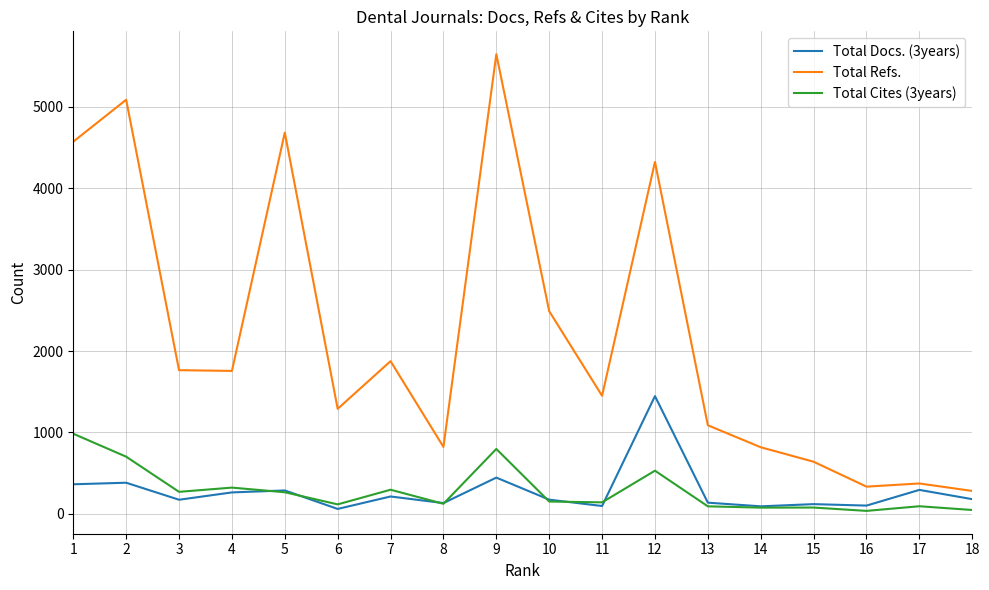

How many series are shown in this chart?

3